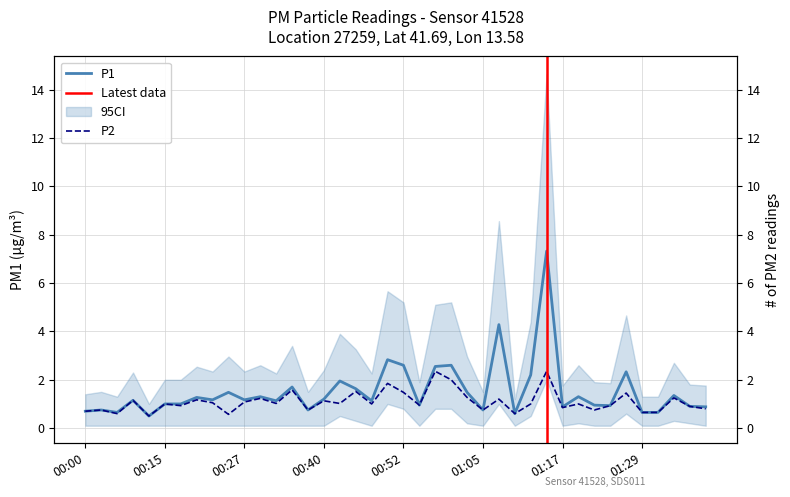

Is the value of P1 at 00:32 greater than the value of P2 at 00:32?

Yes